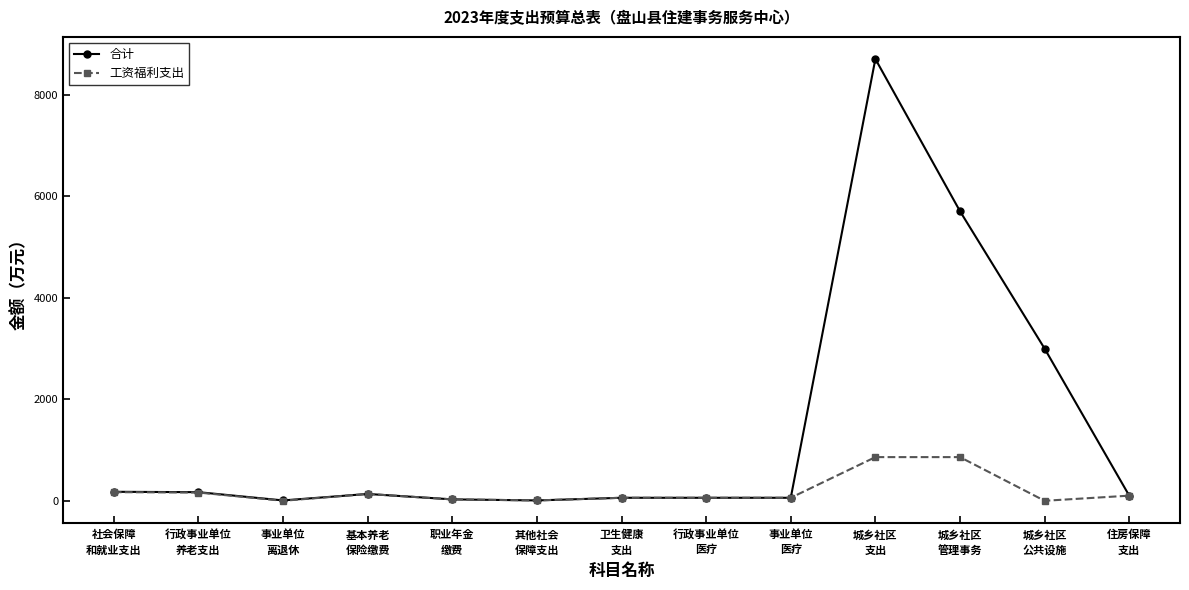

The value of 工资福利支出 at 城乡社区
支出 is 861.0. True or false?

True